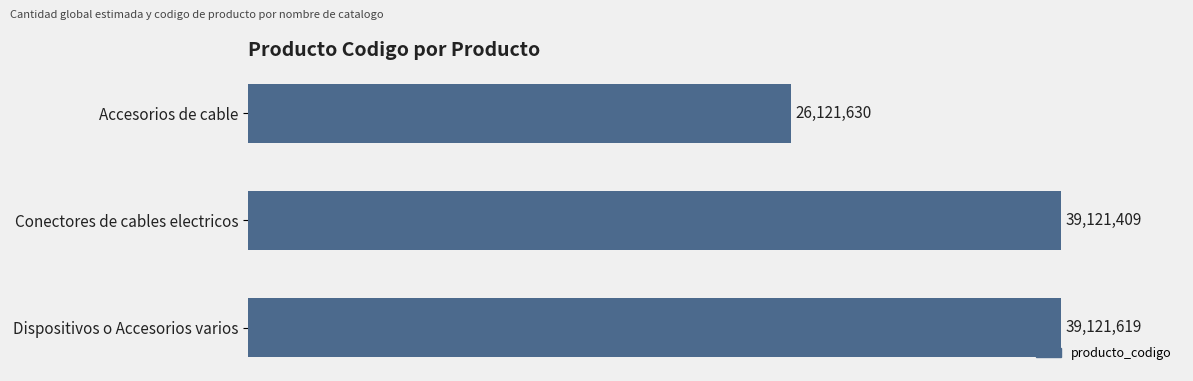

Are the bars horizontal?

Yes